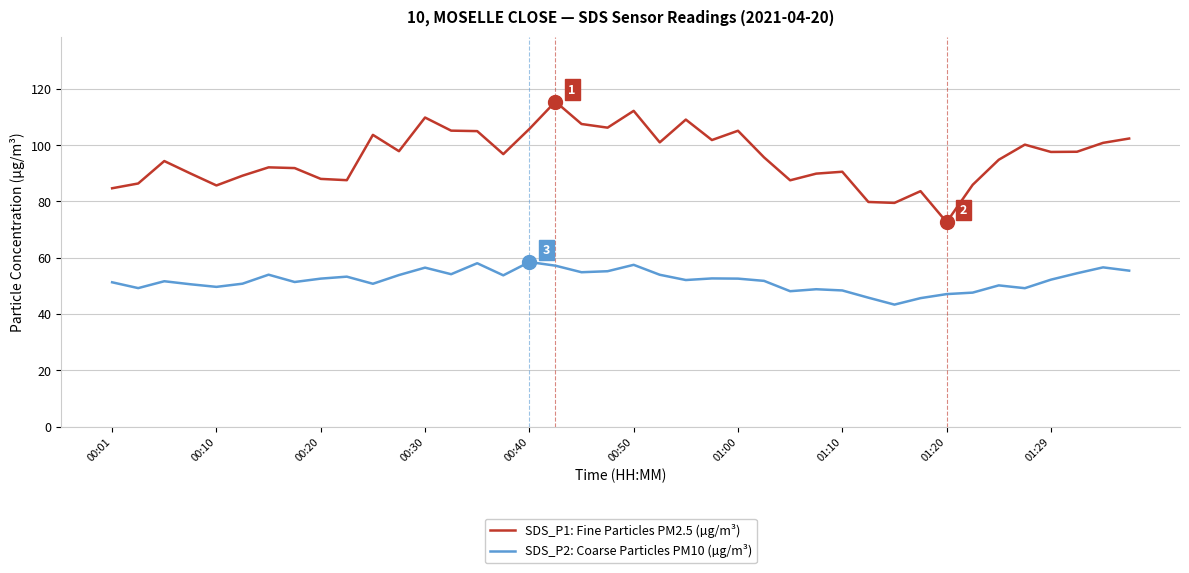

True or false: SDS_P2: Coarse Particles PM10 (µg/m³) and SDS_P1: Fine Particles PM2.5 (µg/m³) intersect in this chart.

False